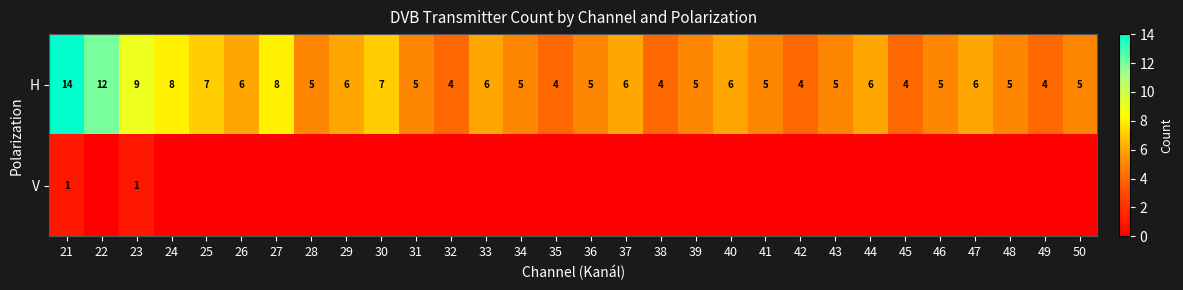

What is the lowest value of the H series?

4